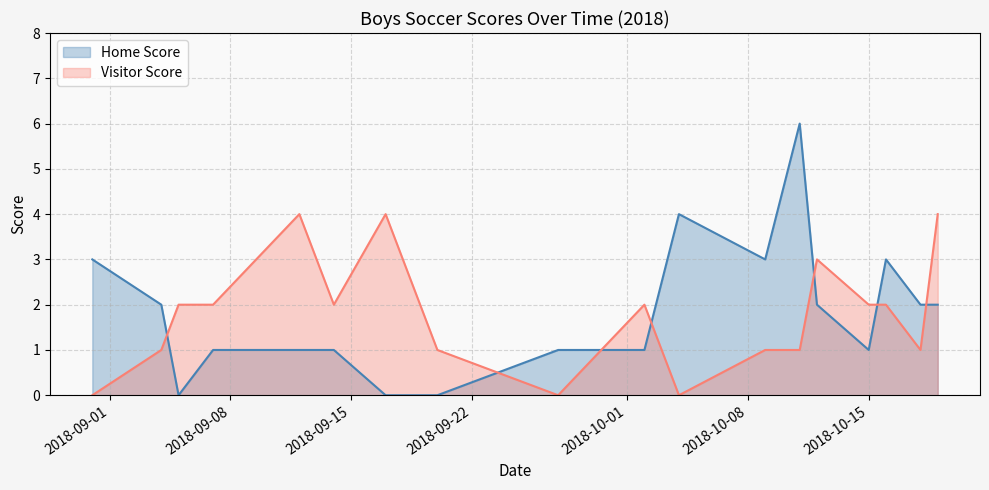

Where is the first local minimum for Home Score?

2018-09-05